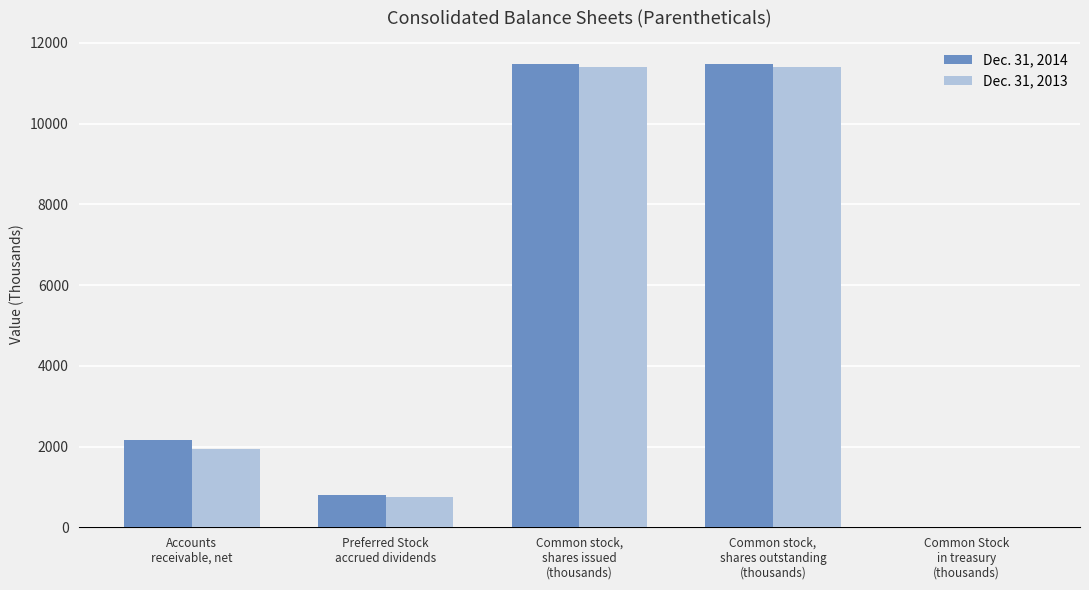

What is the sum of all Dec. 31, 2013 values?

25484.1